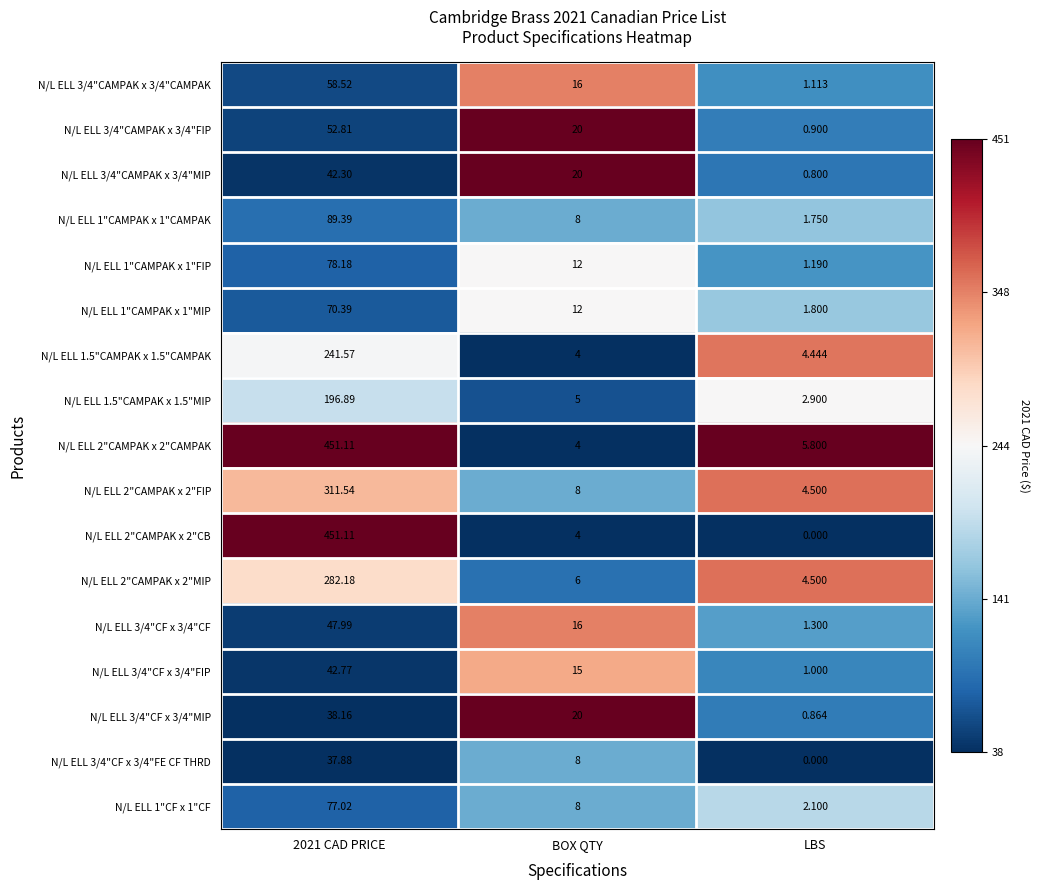

Is the value of N/L ELL 2"CAMPAK x 2"CB at 2021 CAD PRICE greater than the value of N/L ELL 2"CAMPAK x 2"FIP at BOX QTY?

Yes